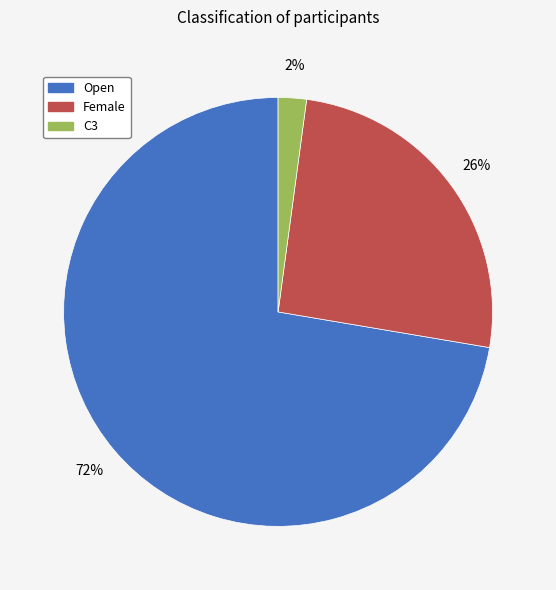

To the nearest percent, what is the combined percentage of Open and Female?

98%